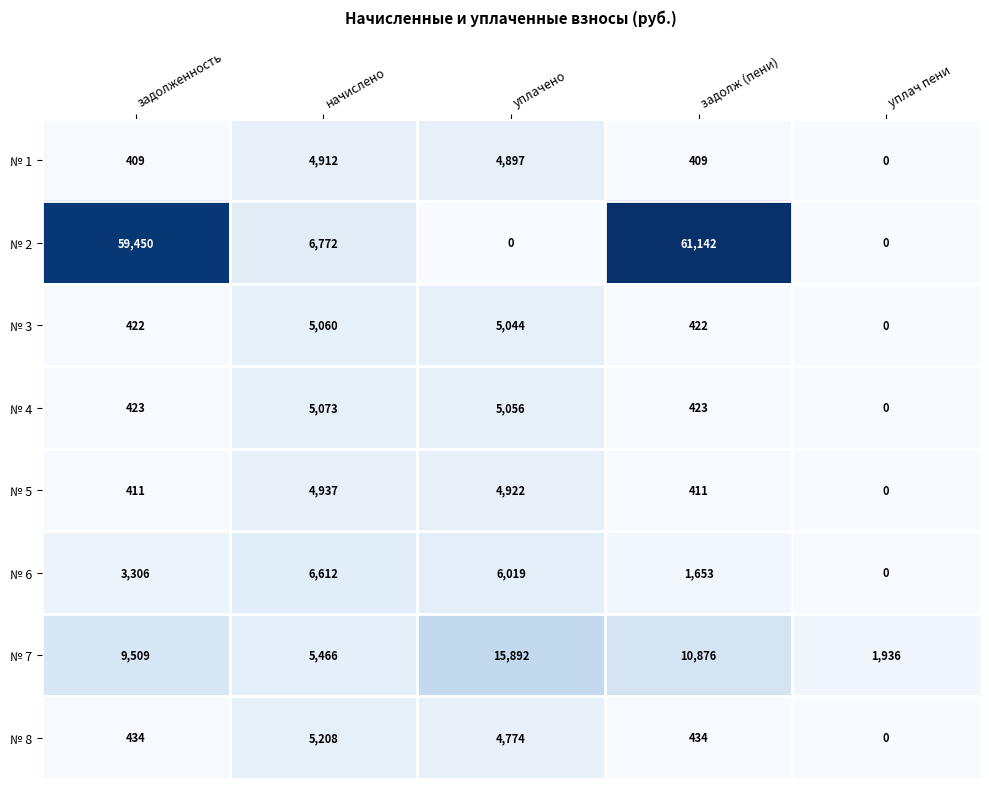

Rank the categories by № 6 value from lowest to highest.

уплач пени, задолж (пени), задолженность, уплачено, начислено